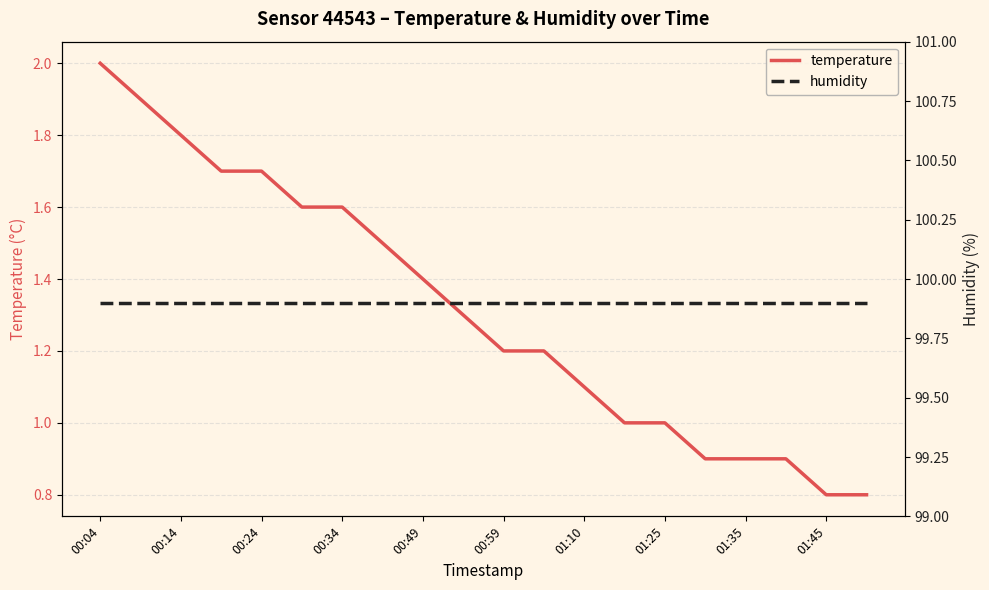

True or false: humidity has more than 1 points higher than both neighbors.

False